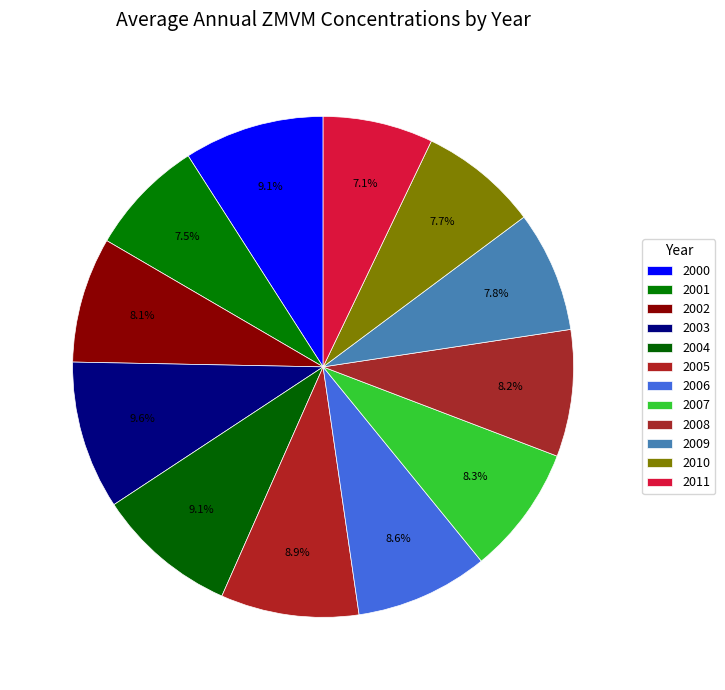

How many slices are in this pie chart?

12